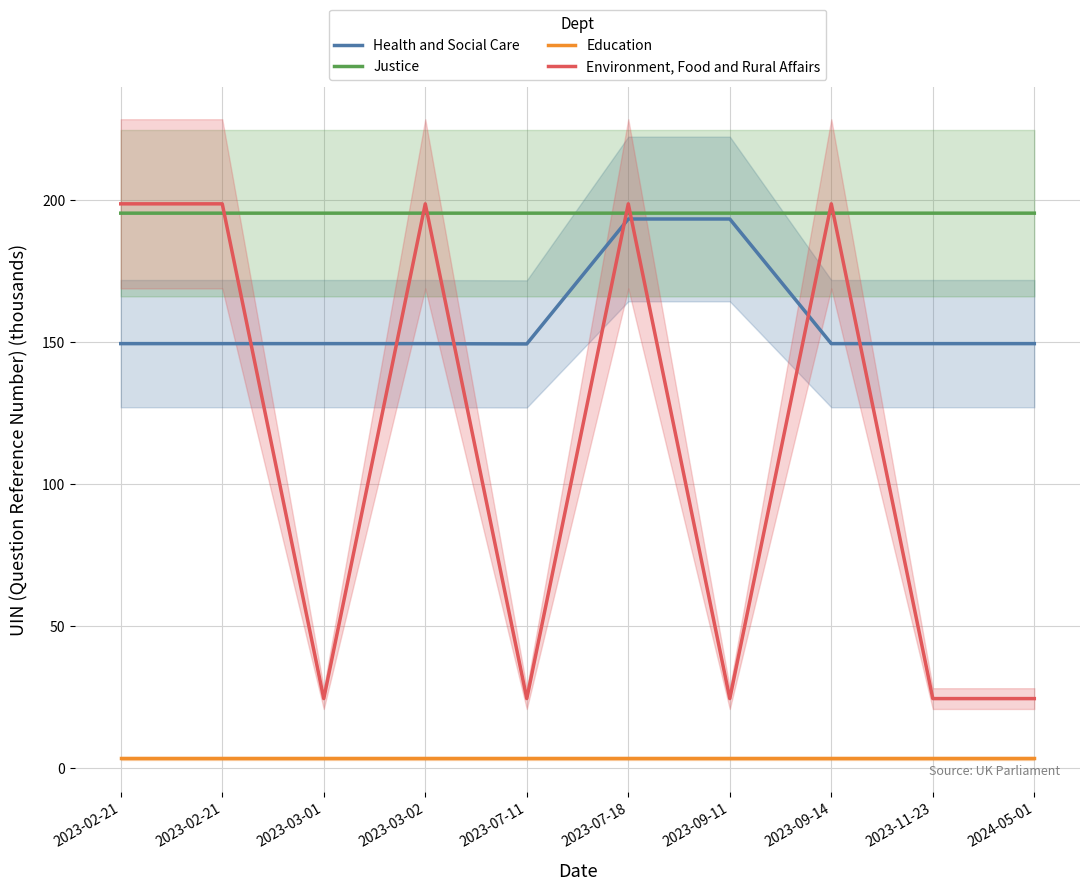

Reading left to right, list all the values displayed in this chart.

Health and Social Care: 2023-02-21=149.4	2023-02-21=149.4	2023-03-01=149.4	2023-03-02=149.4	2023-07-11=149.3	2023-07-18=193.3	2023-09-11=193.3	2023-09-14=149.4	2023-11-23=149.4	2024-05-01=149.4
Justice: 2023-02-21=195.3	2023-02-21=195.3	2023-03-01=195.3	2023-03-02=195.3	2023-07-11=195.3	2023-07-18=195.3	2023-09-11=195.3	2023-09-14=195.3	2023-11-23=195.3	2024-05-01=195.3
Education: 2023-02-21=3.4	2023-02-21=3.4	2023-03-01=3.4	2023-03-02=3.4	2023-07-11=3.4	2023-07-18=3.4	2023-09-11=3.4	2023-09-14=3.4	2023-11-23=3.4	2024-05-01=3.4
Environment, Food and Rural Affairs: 2023-02-21=198.6	2023-02-21=198.6	2023-03-01=24.4	2023-03-02=198.6	2023-07-11=24.4	2023-07-18=198.6	2023-09-11=24.4	2023-09-14=198.6	2023-11-23=24.4	2024-05-01=24.4